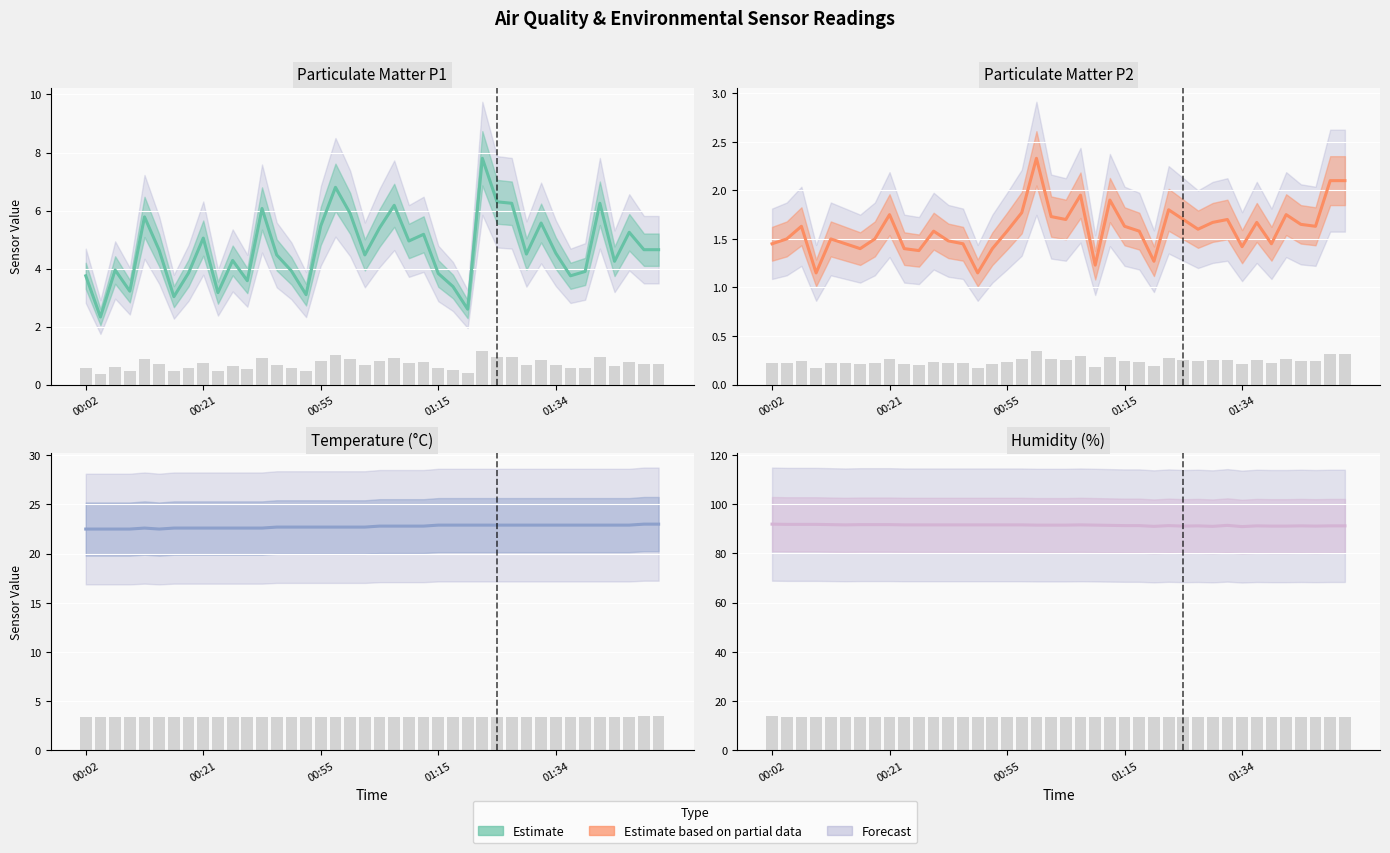

Which series has the largest range (max minus min)?

SDS_P1